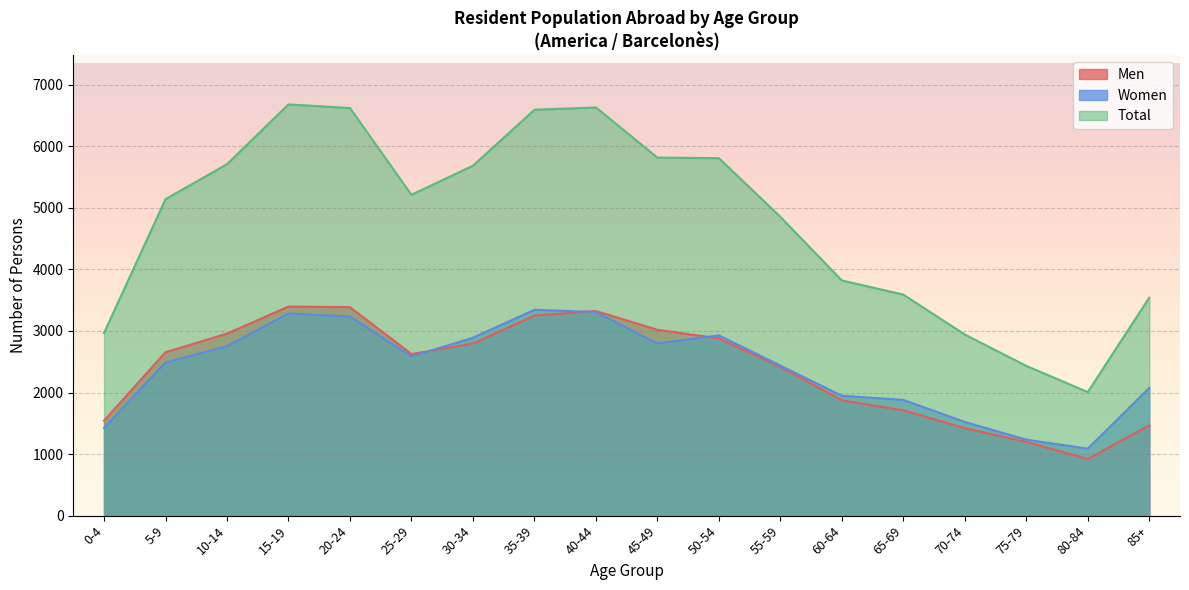

How many data points in Women are less than 2587?

9